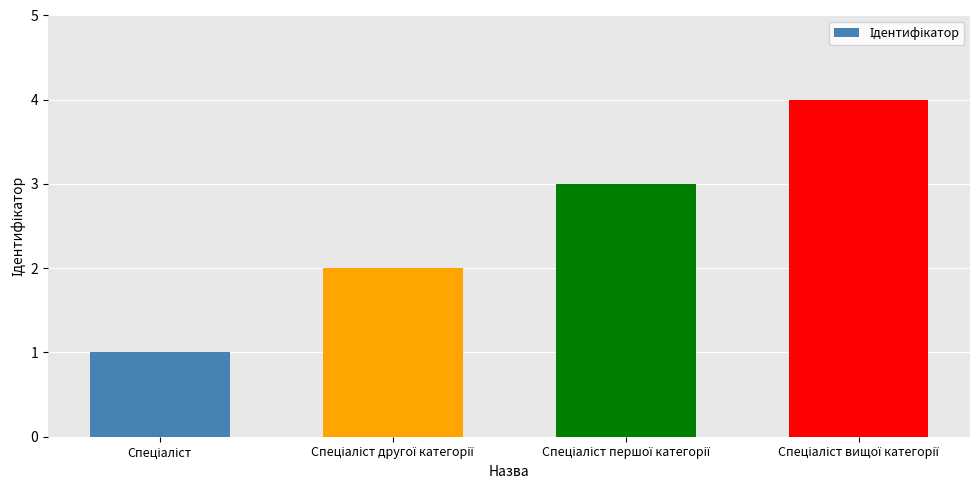

What is the maximum value shown in the chart?

4